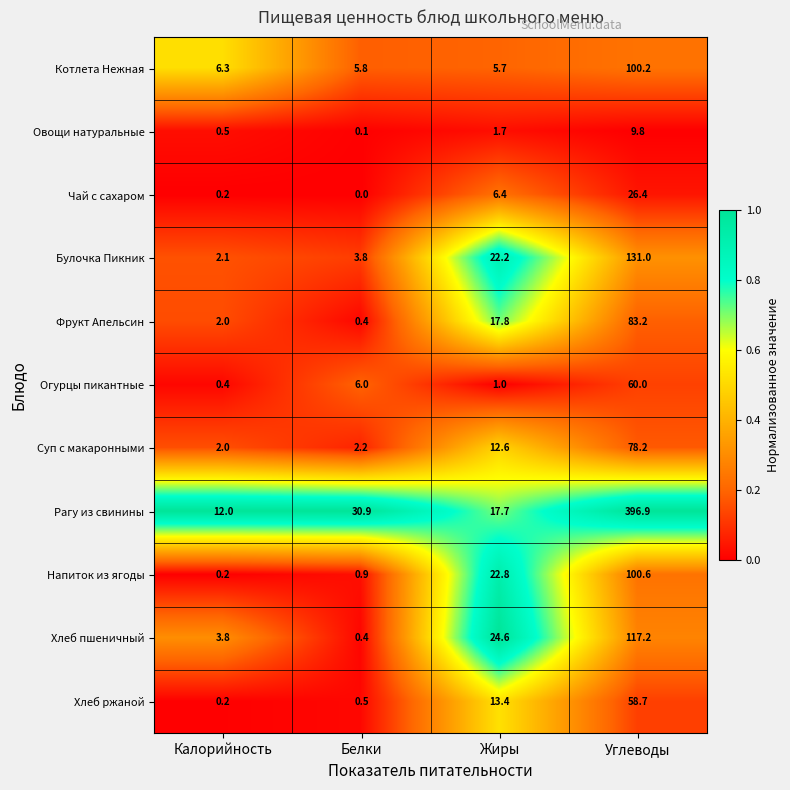

Which series has the widest spread of values?

Рагу из свинины